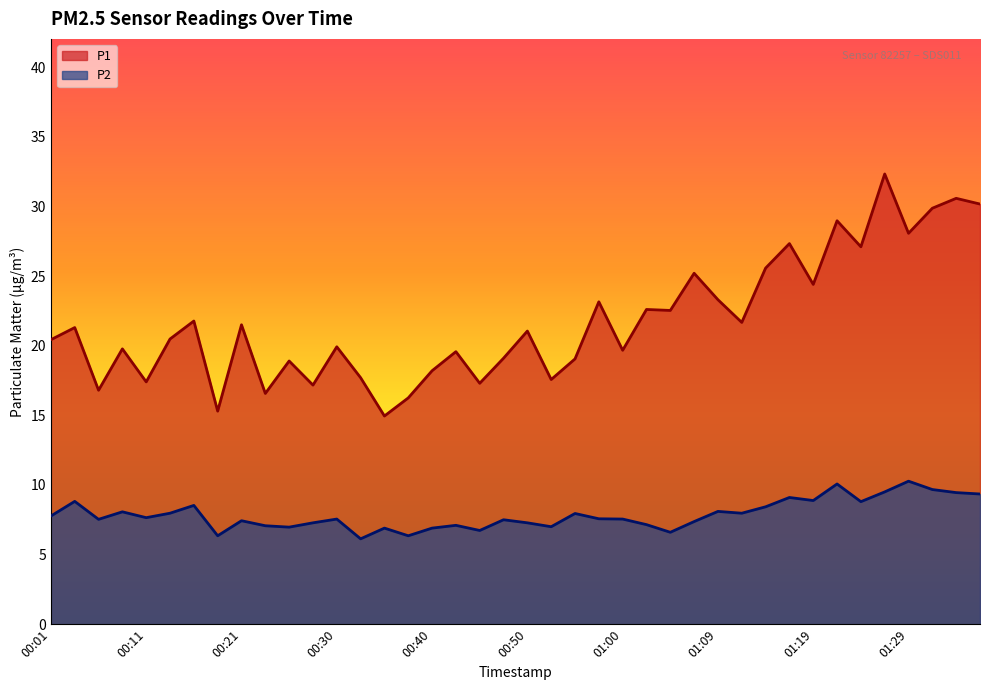

Count the number of categories in the chart.

40